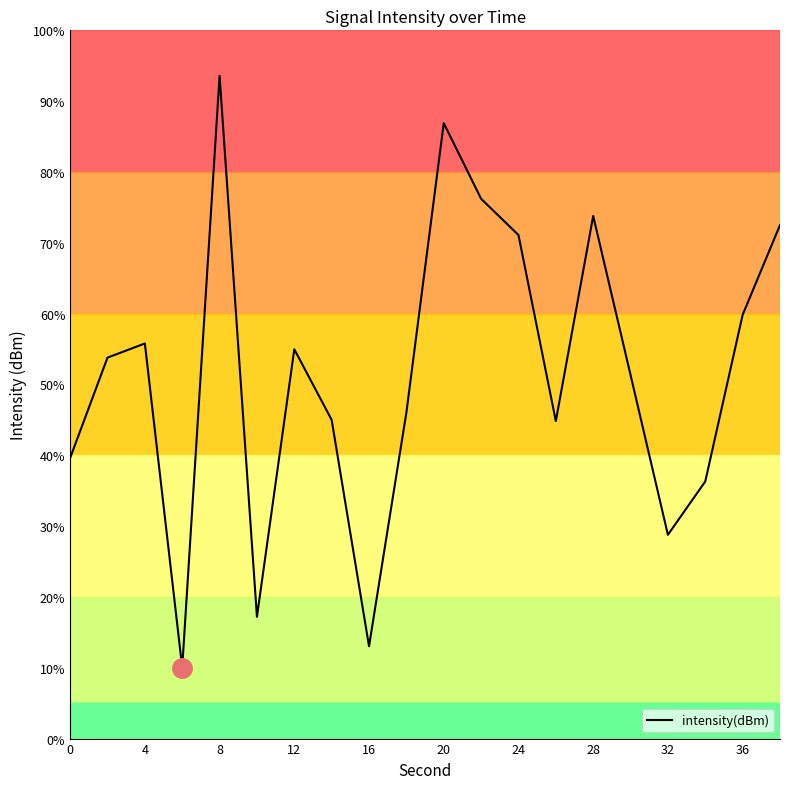

What is the difference between the maximum and minimum values?

83.5